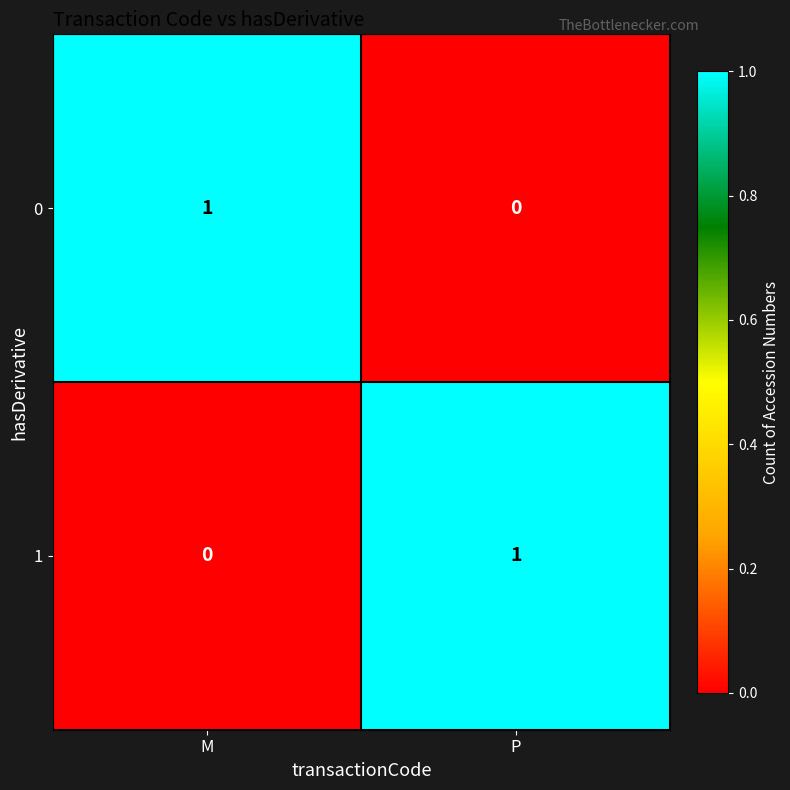

Rank the categories by 1 value from lowest to highest.

M, P